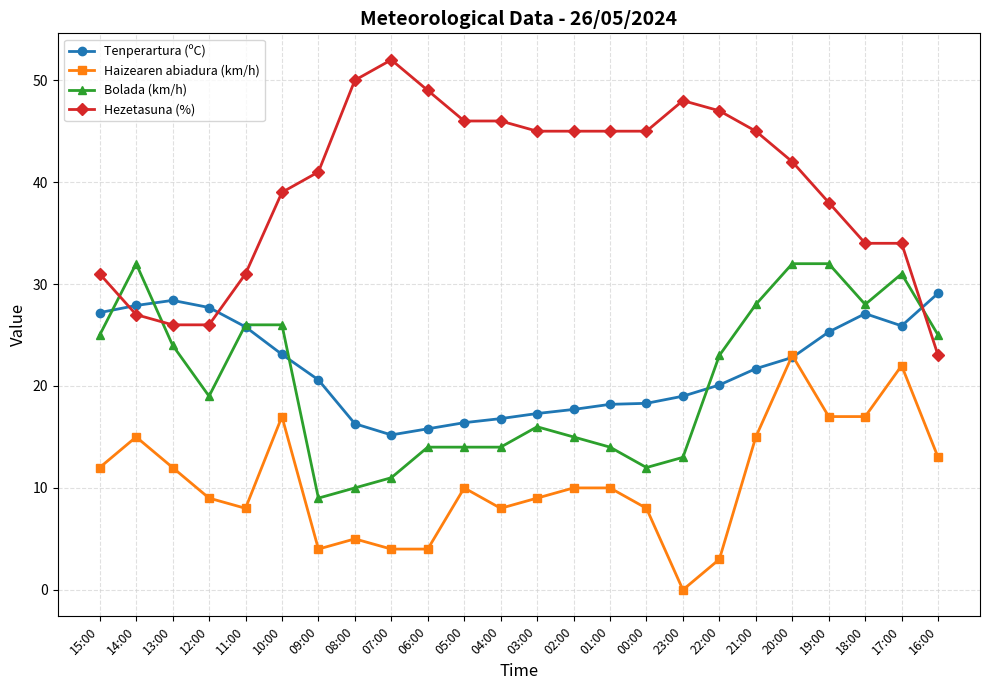

The value of Tenperartura (ºC) at 12:00 is 27.7. True or false?

True